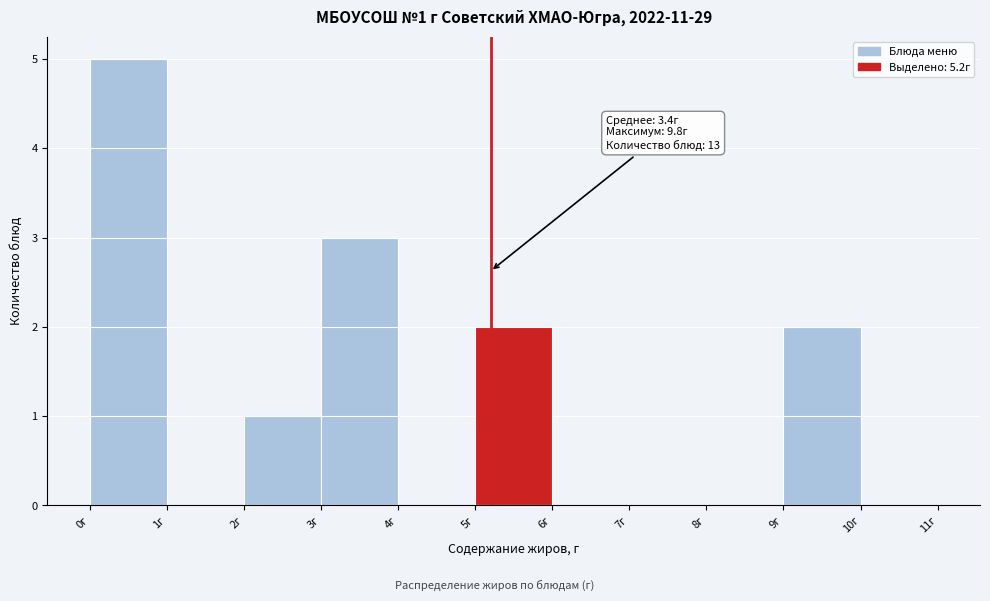

Over which range of the x-axis is the bar tallest?

0 to 1